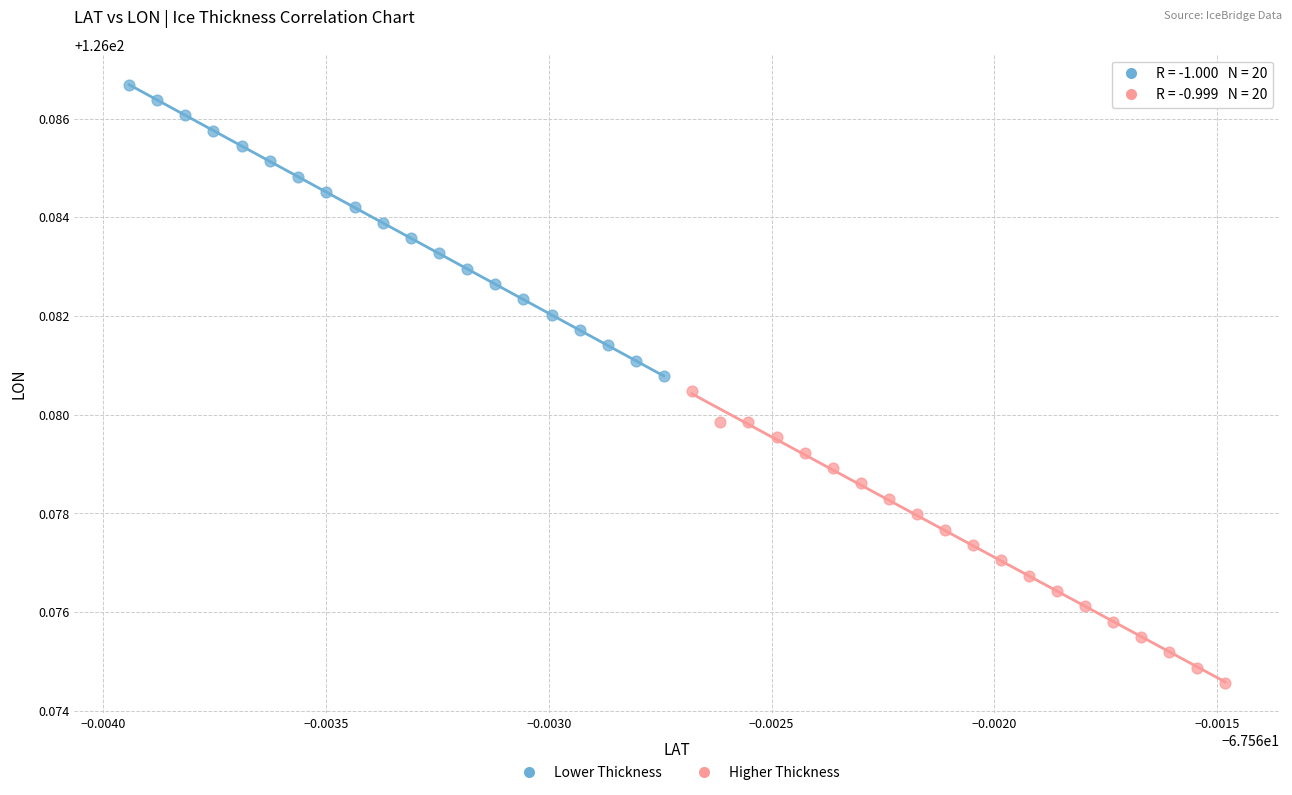

What are all the series names shown in the legend?

Lower Thickness, Higher Thickness